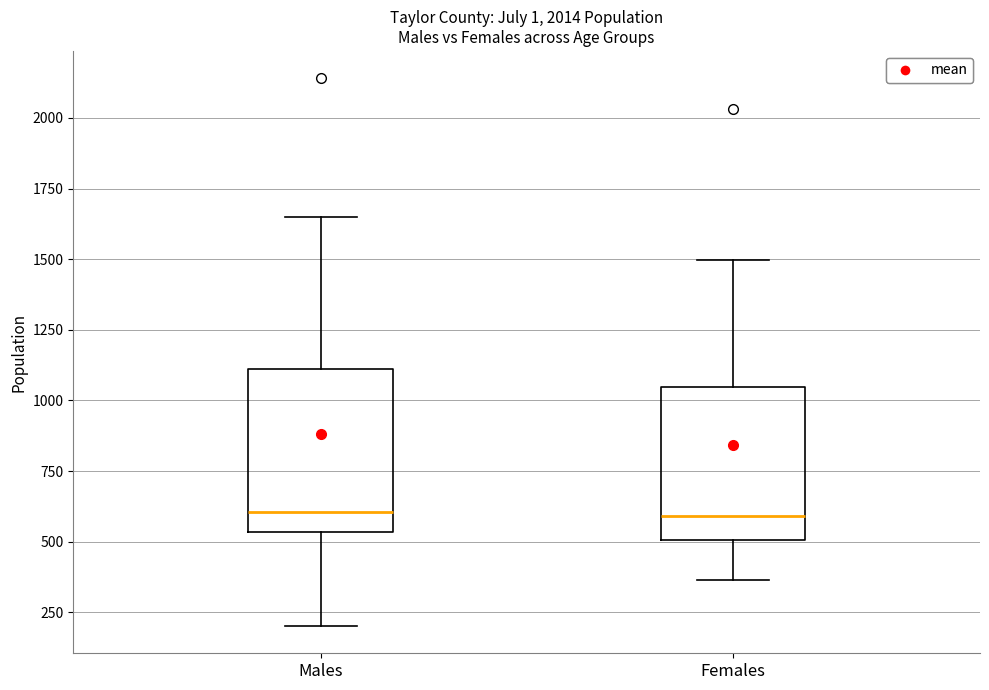

Reading left to right, transcribe this box plot: for each box, give where its median line is, the range the box spans, and where its two whiskers end, as read against the y-axis. The values are not printed on the chart, so give them approximately, as read against the axis.

Males: median 600, box 550 to 1100, whiskers 200 to 1650
Females: median 600, box 500 to 1050, whiskers 350 to 1500